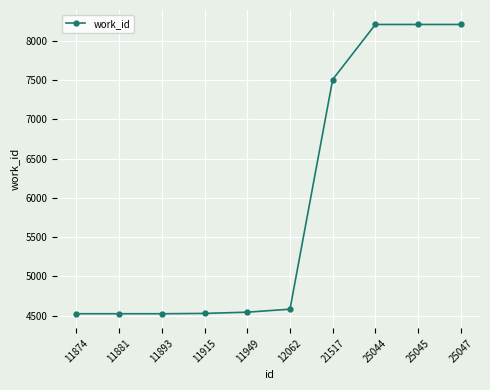

How many series are shown in this chart?

1